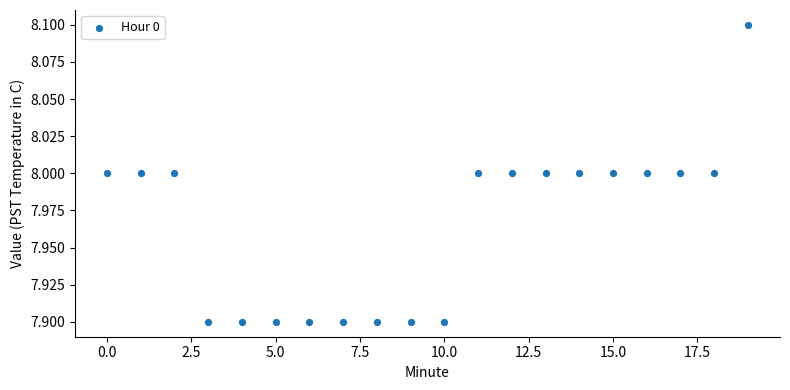

Count the number of points in this scatter plot.

20